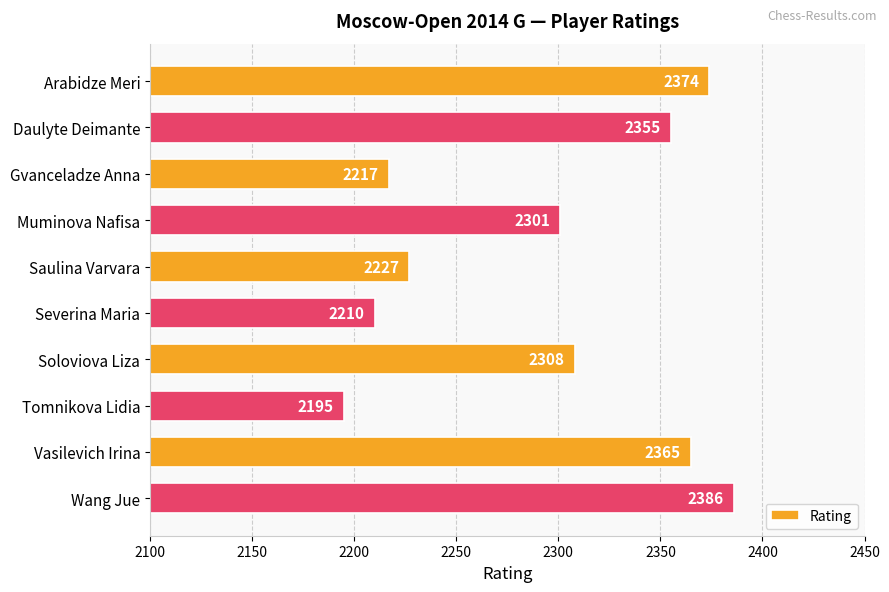

True or false: the data shows 1618 at Arabidze Meri.

False